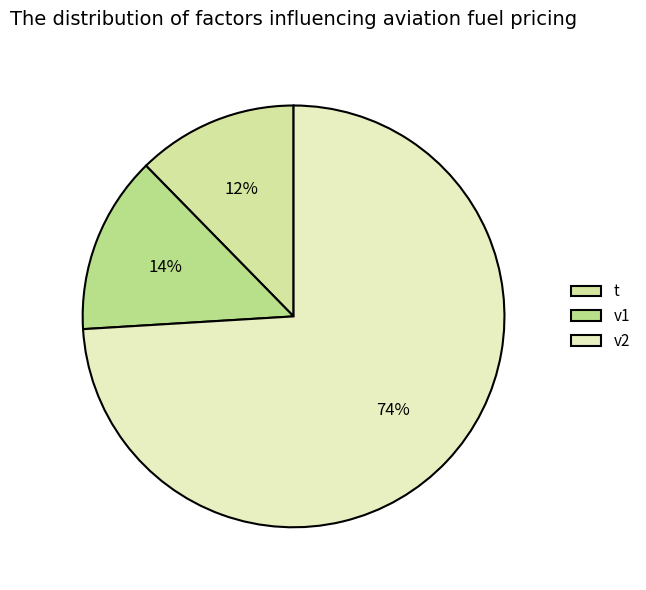

Rank the categories by value from highest to lowest.

v2, v1, t